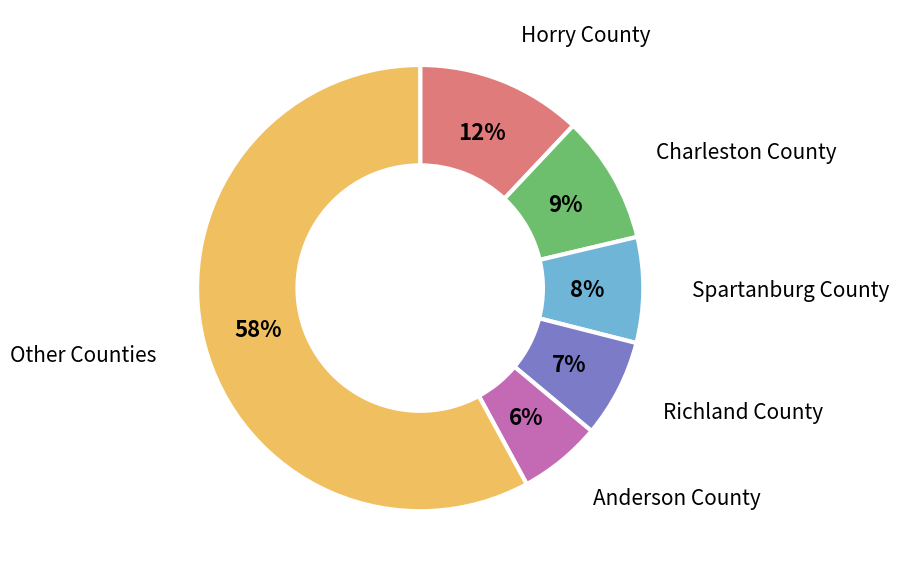

What is the ratio of the value at Spartanburg County to the value at Richland County?

1.1